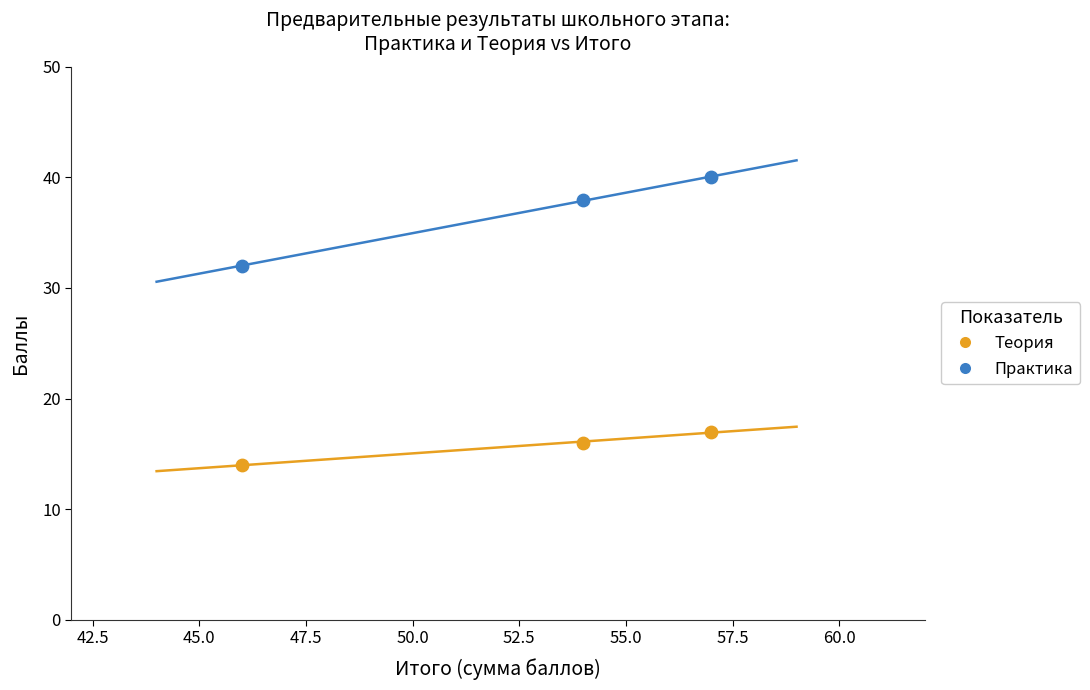

Across all data points, what is the average Y value?

26